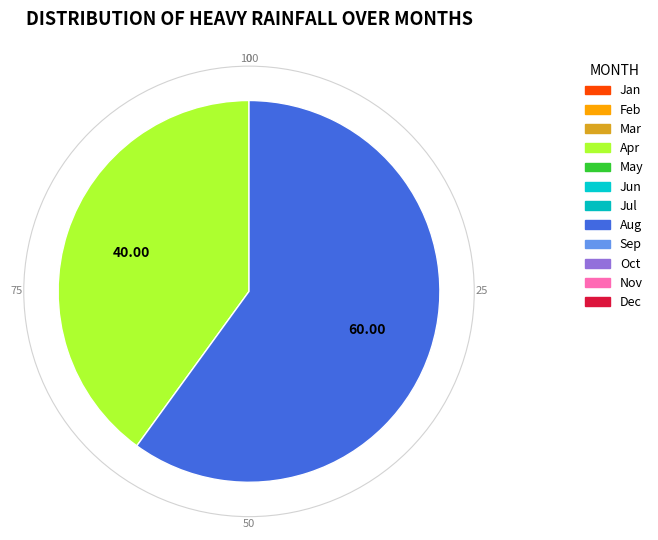

Does any single category account for the majority?

Yes